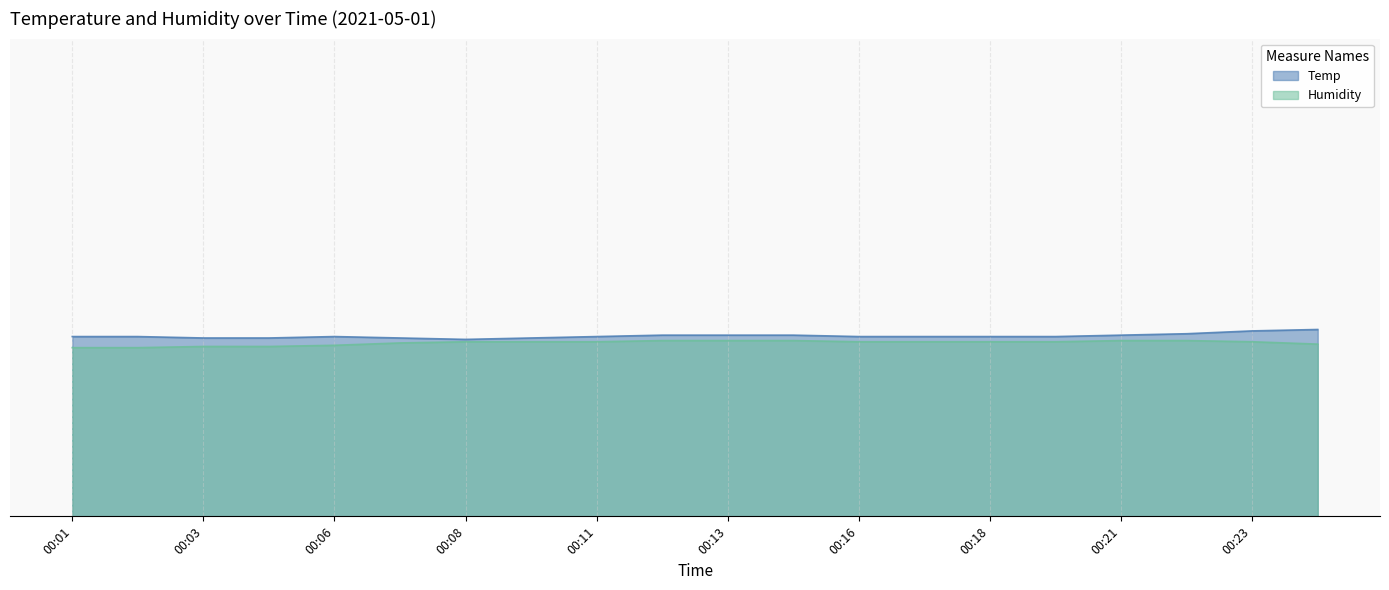

Where is Humidity nearest to the value 0?

00:01